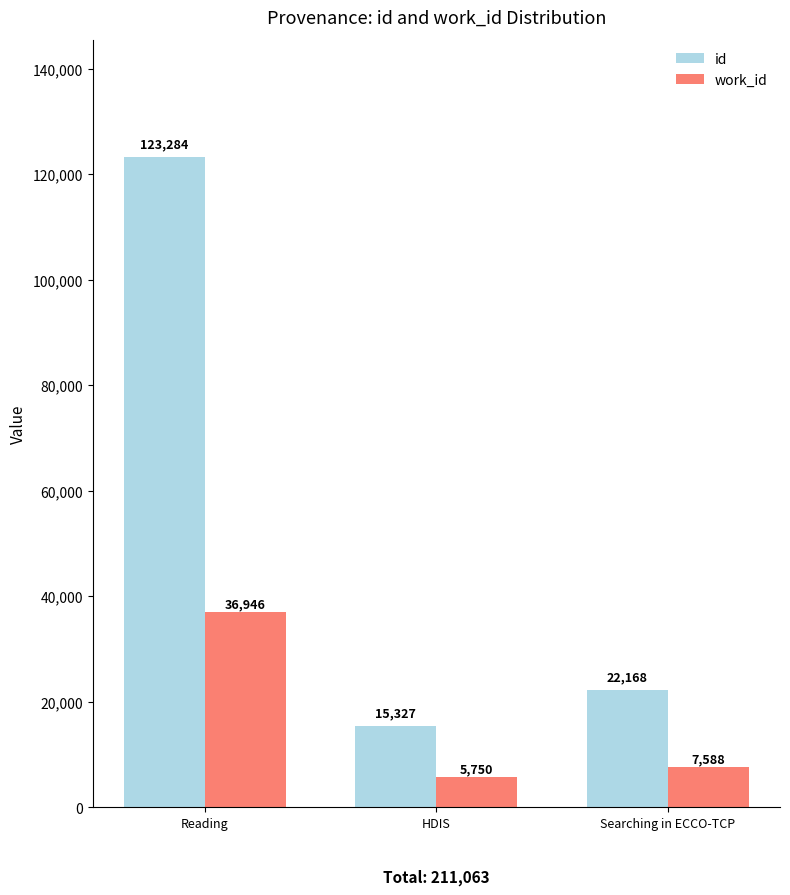

Where is id nearest to the value 69305?

Searching in ECCO-TCP